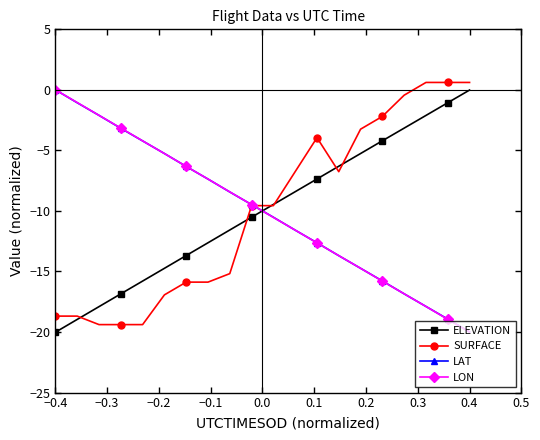

How many lines are shown in the chart?

4